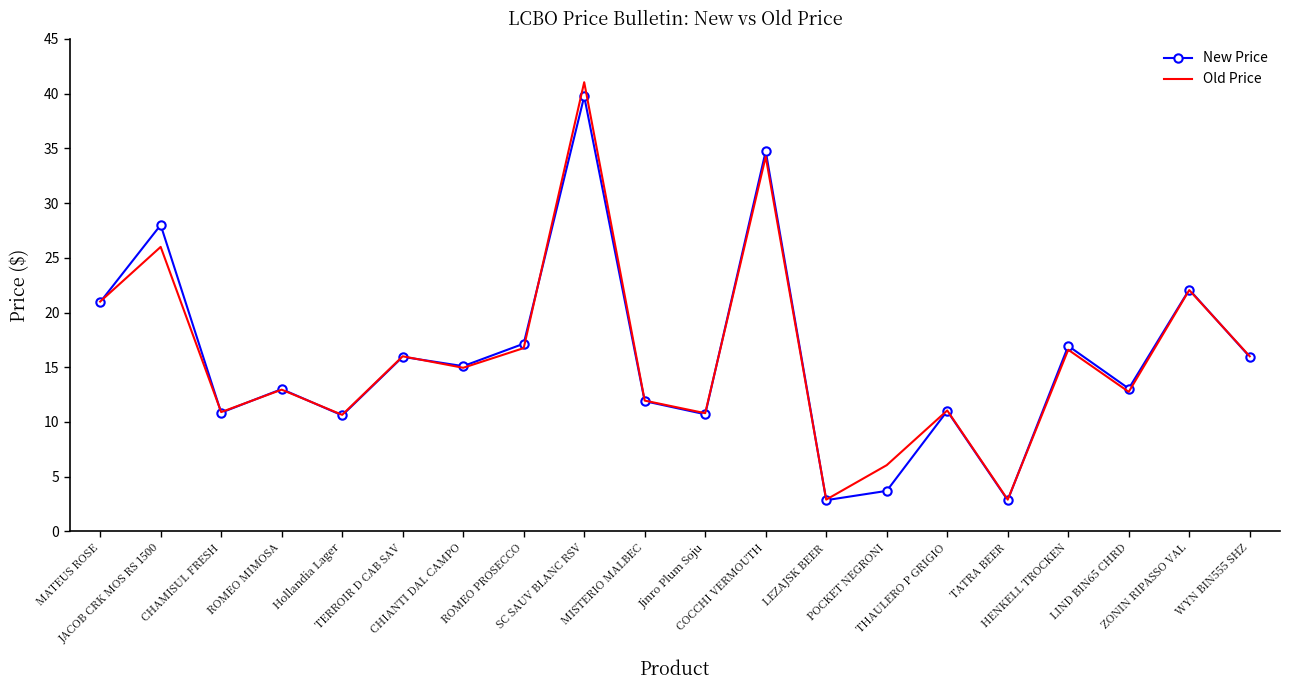

The value of Old Price at MATEUS ROSE is 10.5. True or false?

False